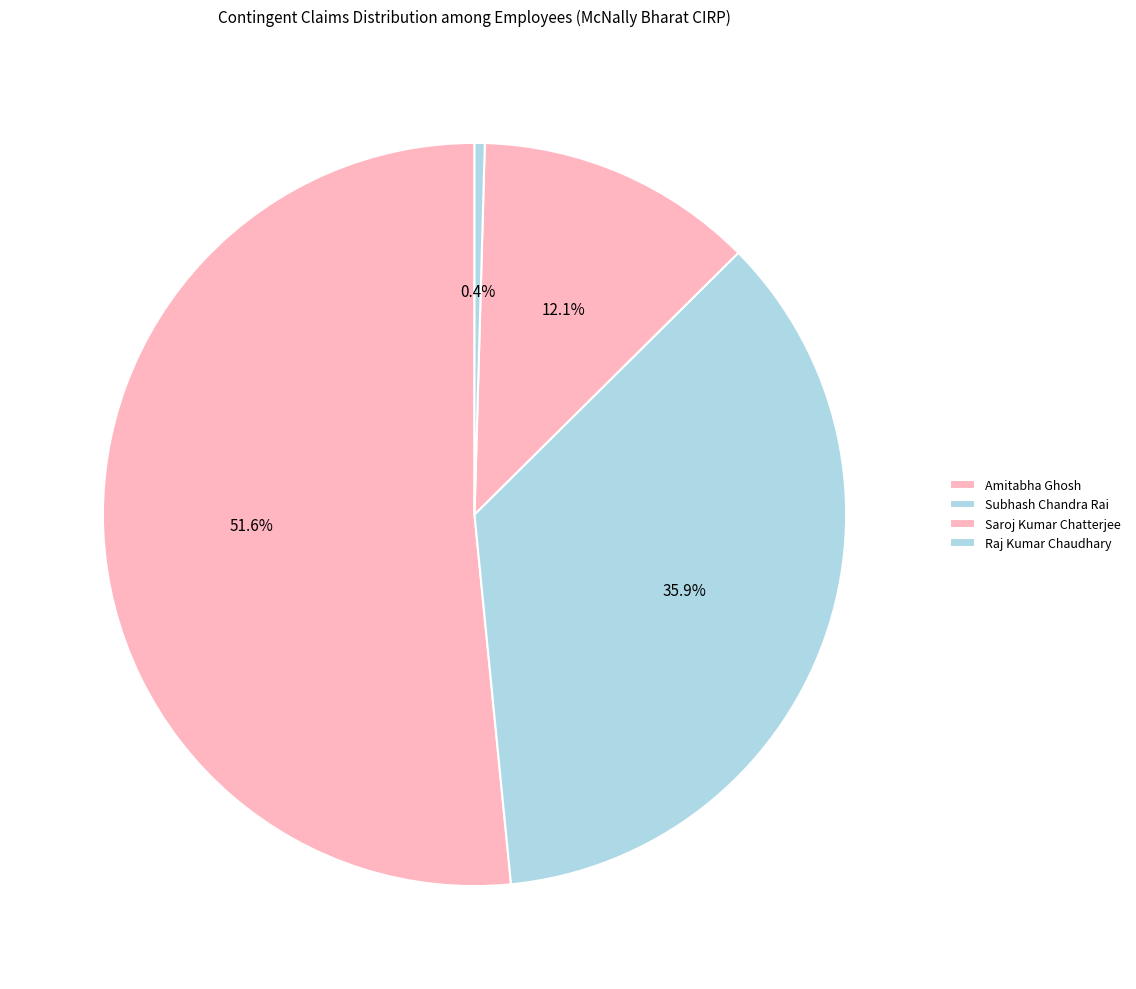

Count the number of slices in the pie.

4